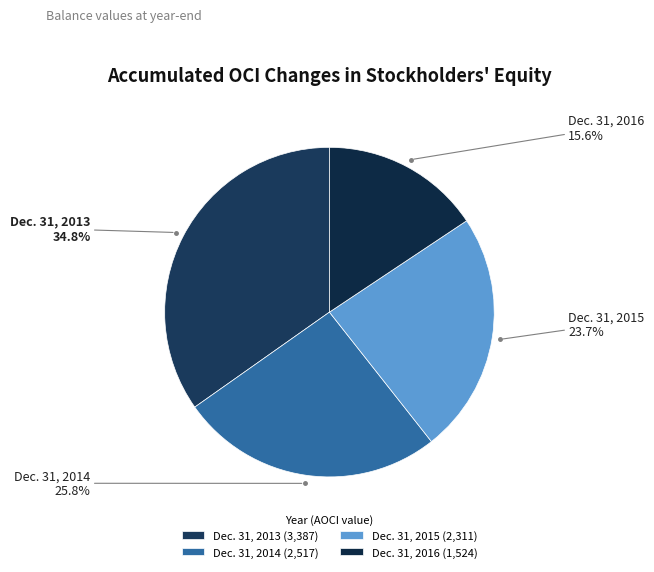

How many segments does this pie chart have?

4